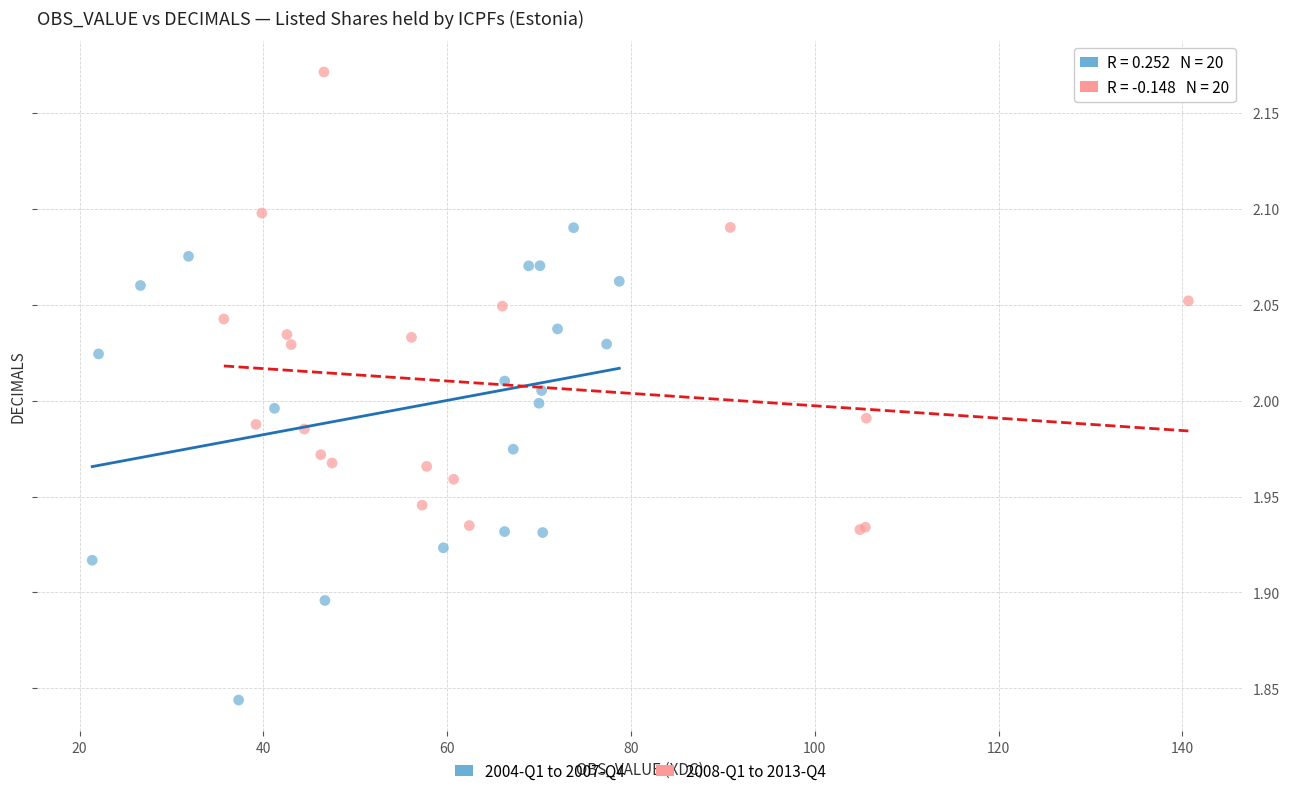

What are all the series names shown in the legend?

2004-Q1 to 2007-Q4, 2008-Q1 to 2013-Q4